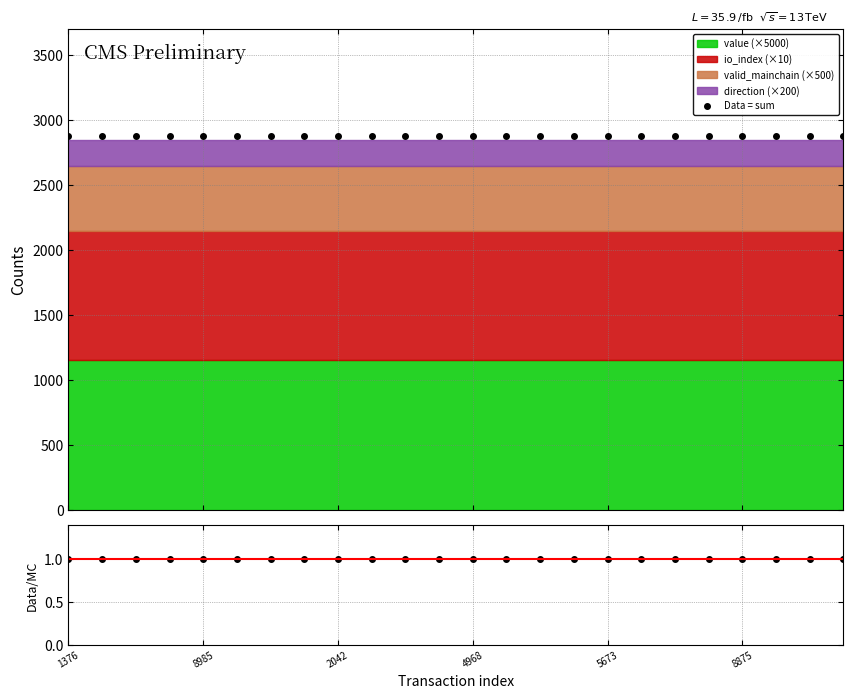

At how many categories does at least one series exceed 1152?

24